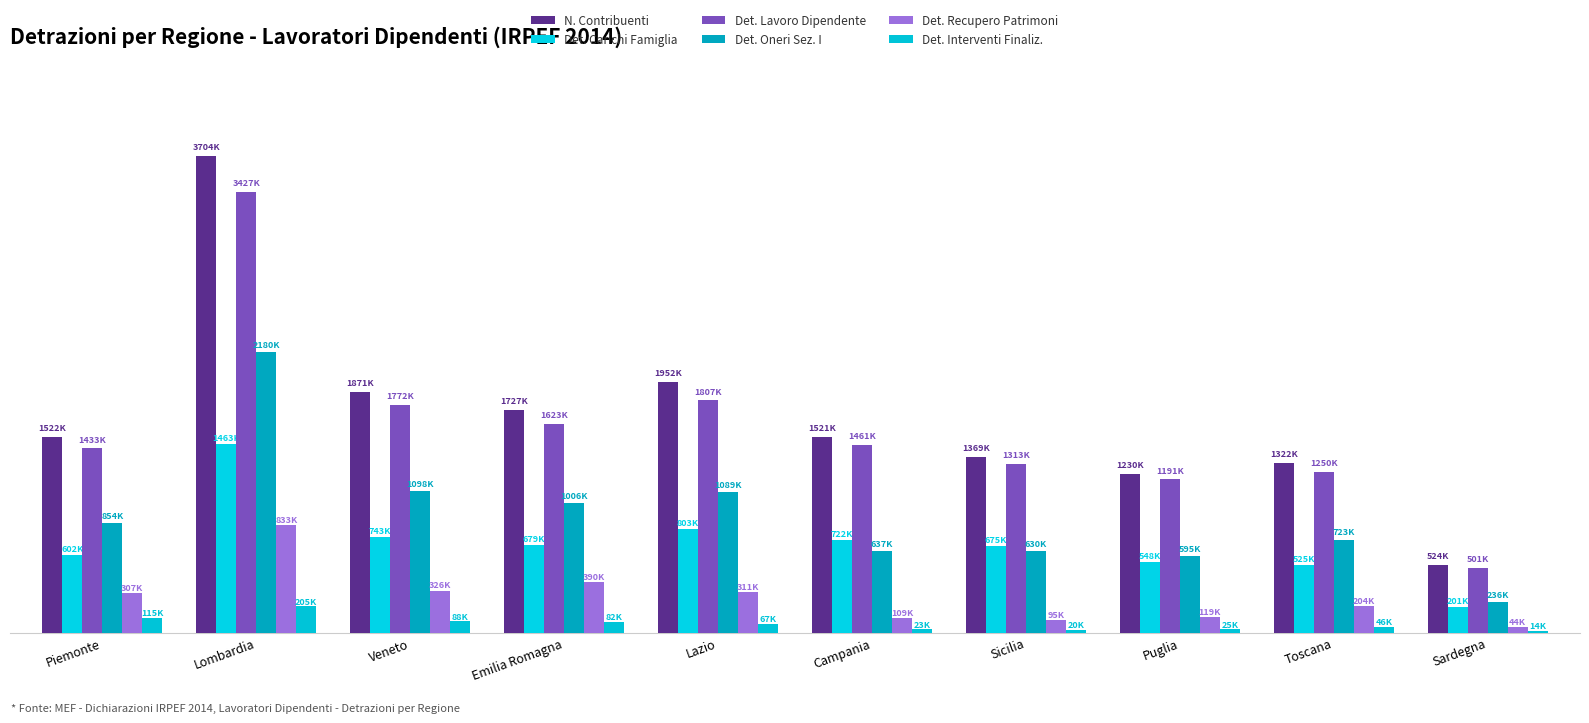

What is the label of the 8th bar from the right?

Veneto